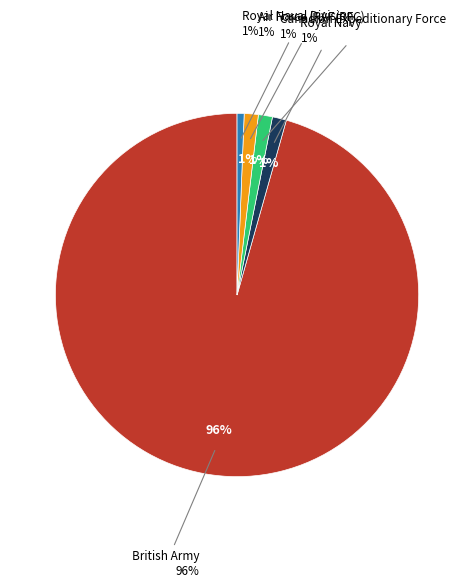

True or false: Canadian Expeditionary Force accounts for 1% of the total.

True